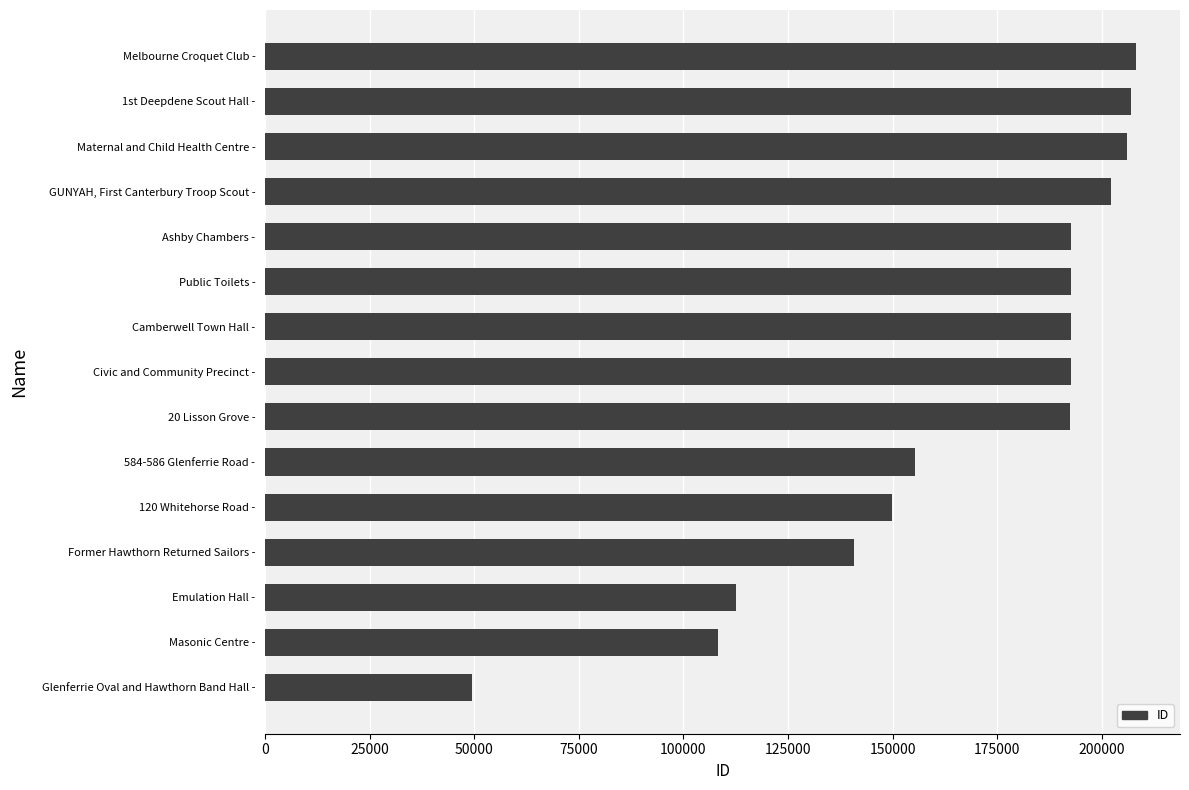

What is the greatest value displayed?

208290